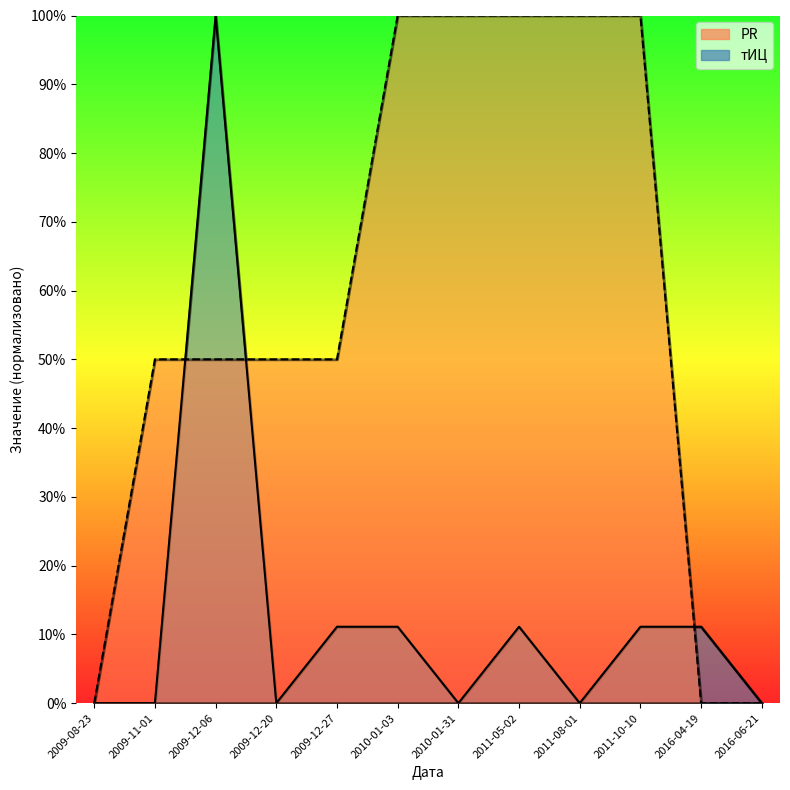

What is the difference between the second highest and minimum values in the тИЦ series?

11.1